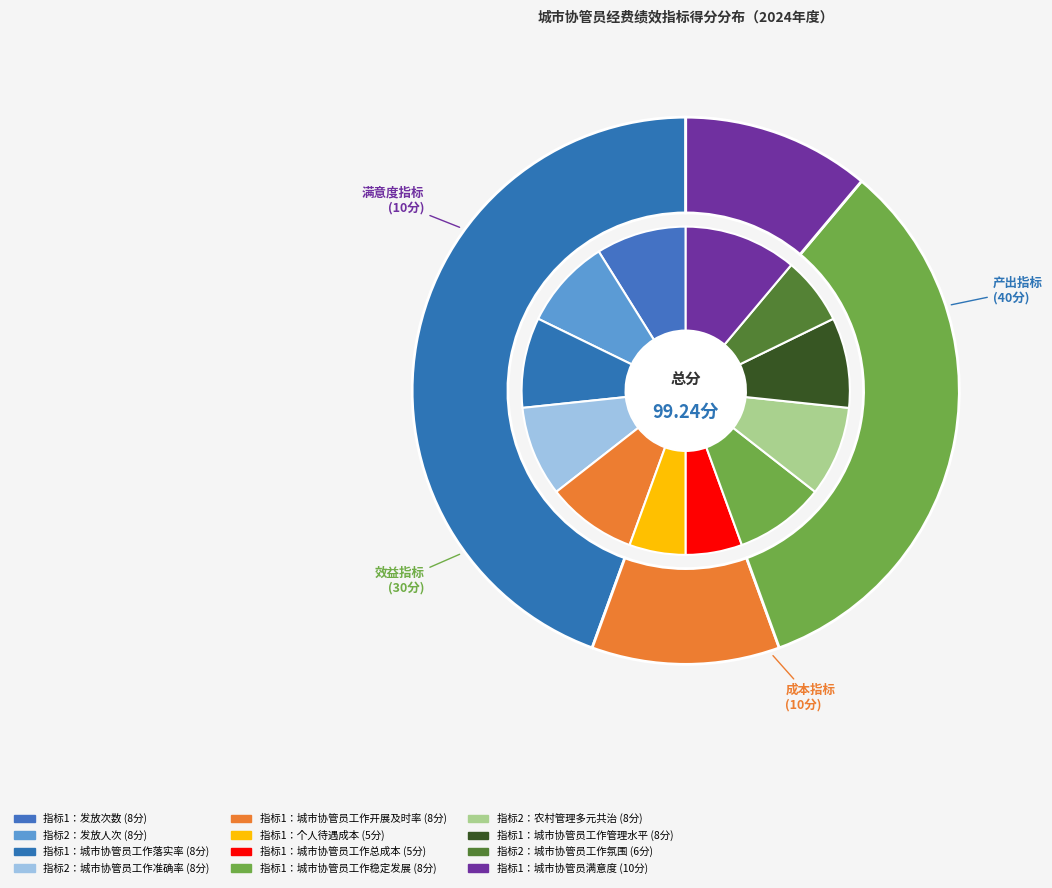

Is the sum of 指标1：城市协管员工作管理水平 and 指标1：城市协管员工作总成本 greater than half?

No